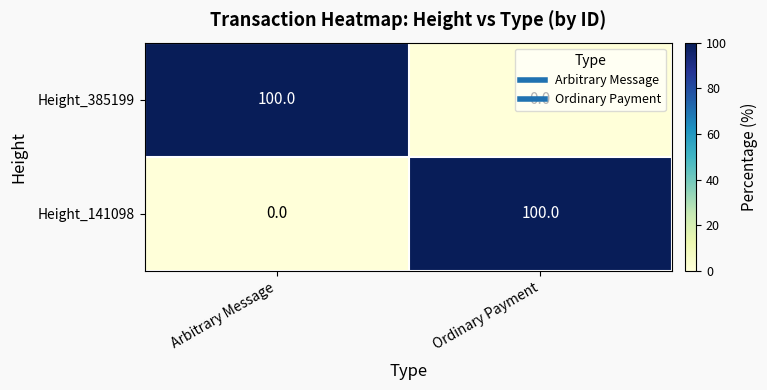

What is the spread (max minus min) of values at Ordinary Payment?

100